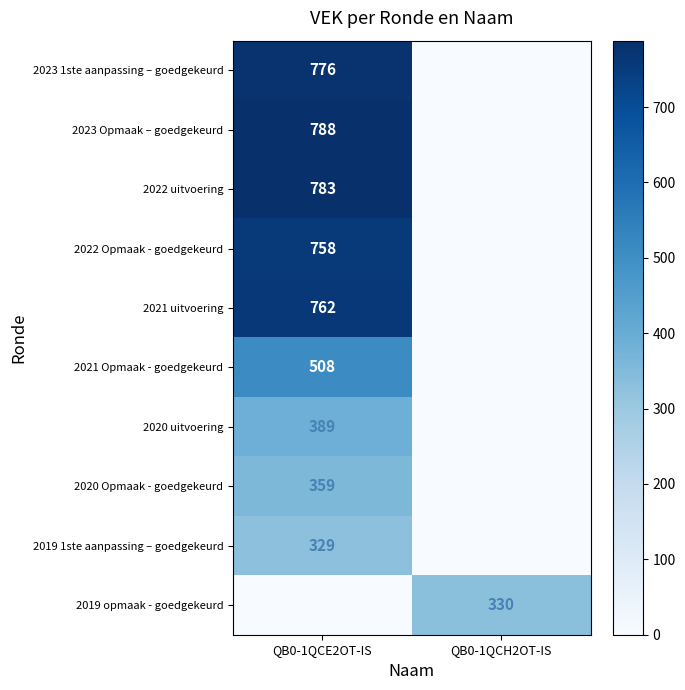

True or false: 2022 Opmaak - goedgekeurd has a value of 758 at QB0-1QCE2OT-IS.

True